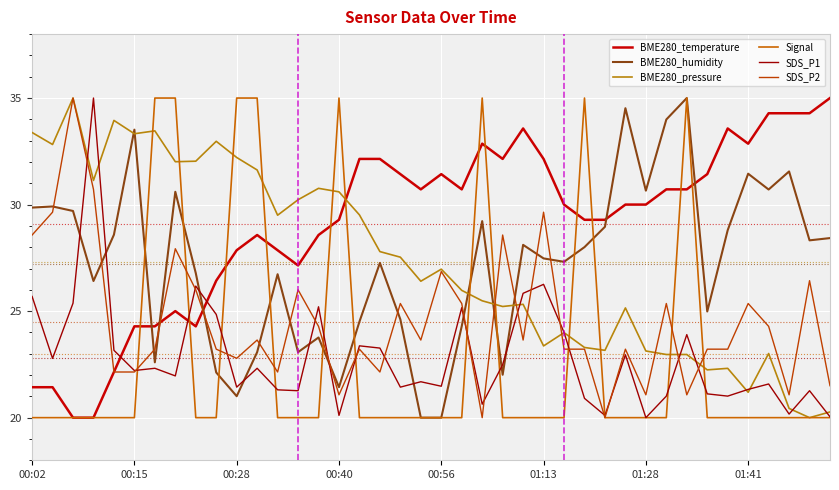

Is this an area chart (filled region under the line)?

No